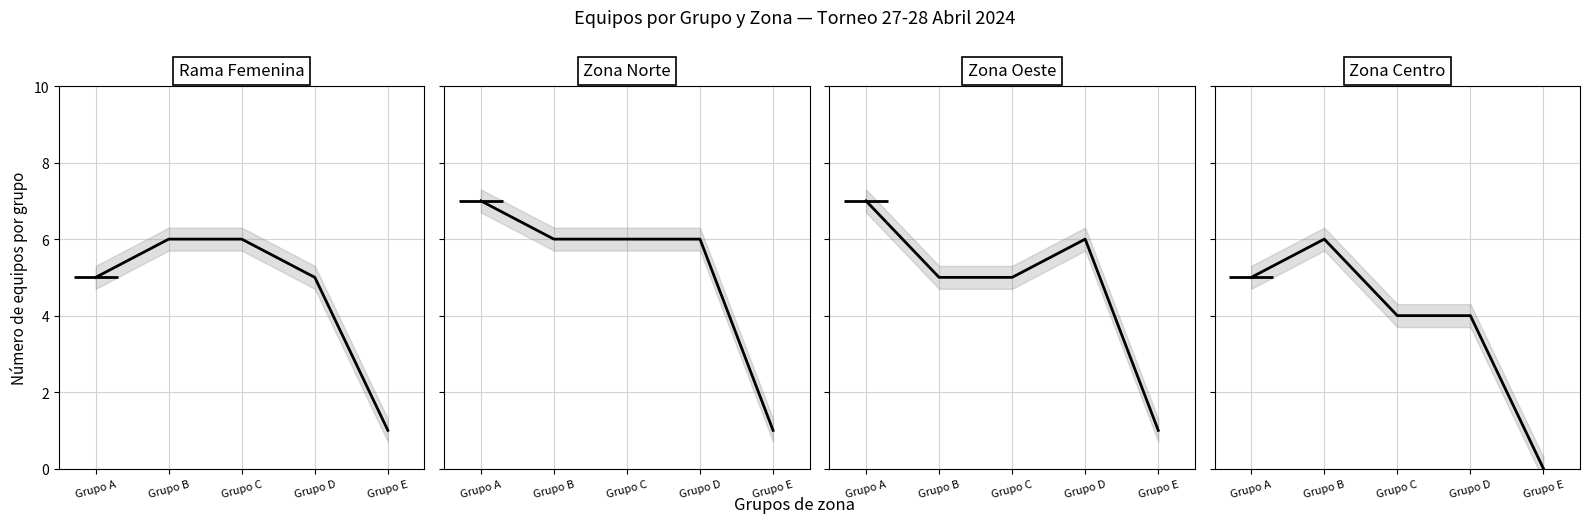

How many categories are shown in the chart?

5